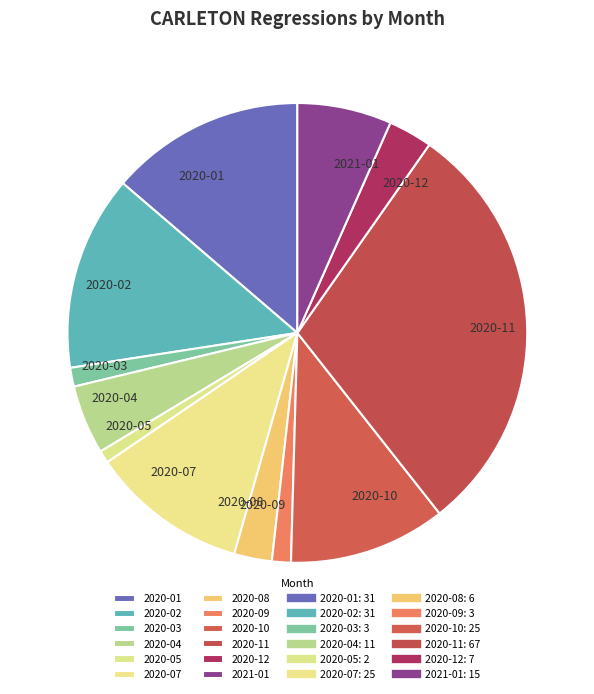

How many slices are in this pie chart?

12